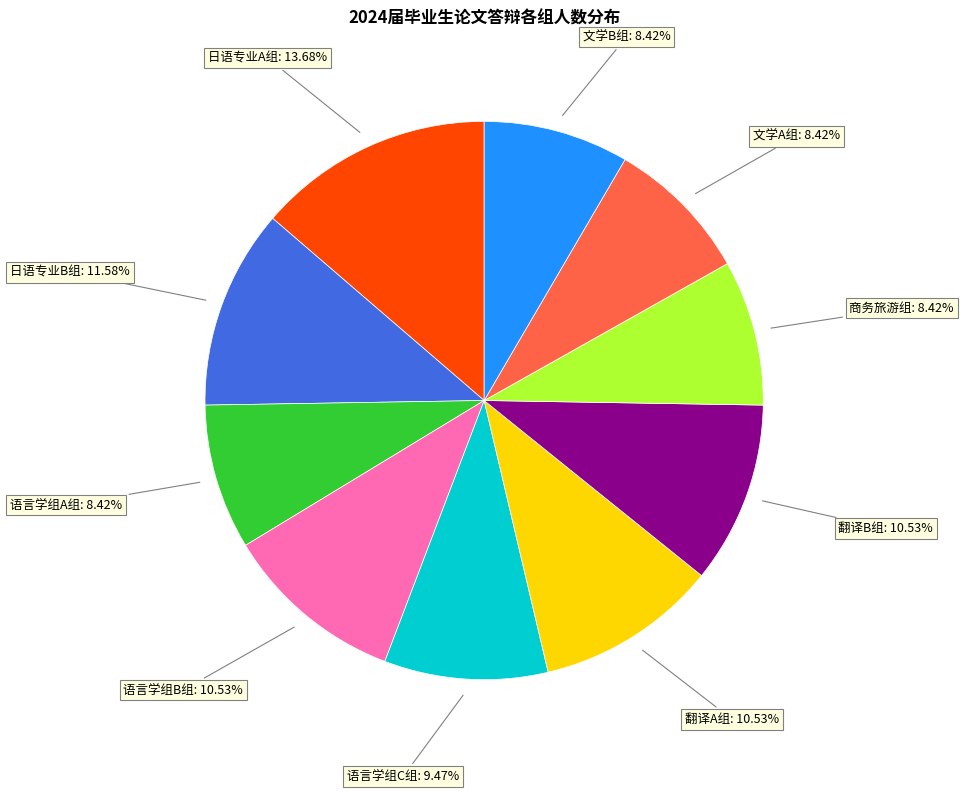

Does any single category account for the majority?

No